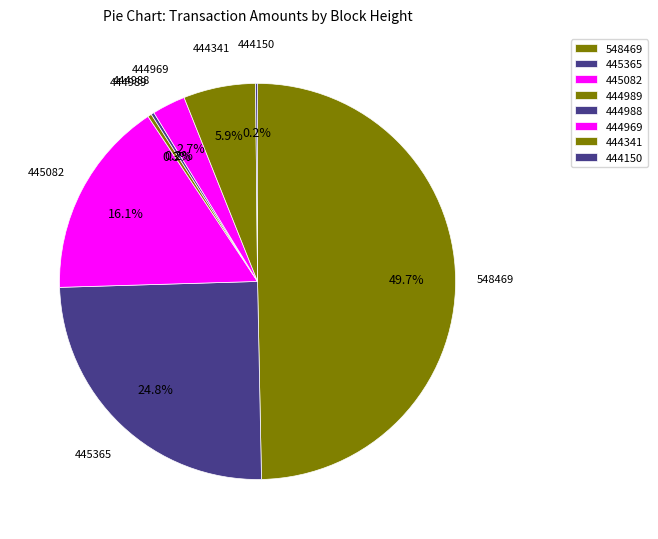

Which category has the biggest portion of the pie?

548469